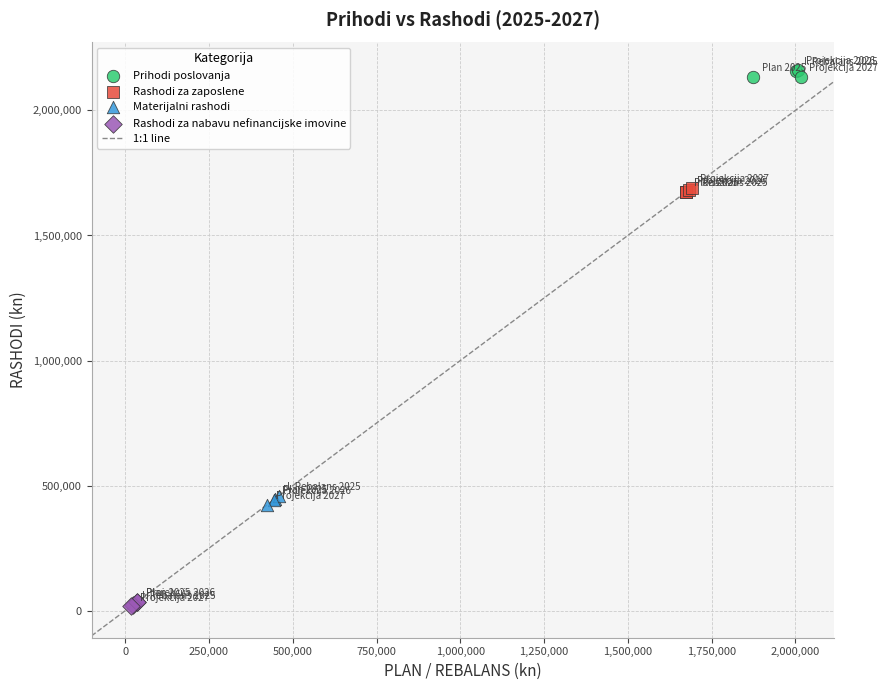

Which series reaches the minimum Y coordinate?

Rashodi za nabavu nefinancijske imovine